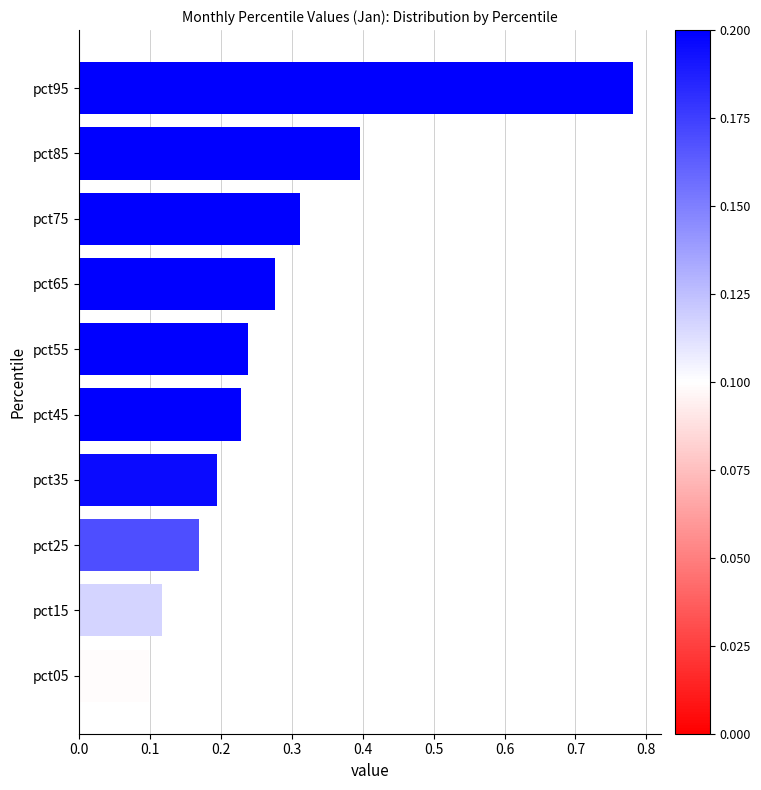

Rank the categories by value from lowest to highest.

pct05, pct15, pct25, pct35, pct45, pct55, pct65, pct75, pct85, pct95